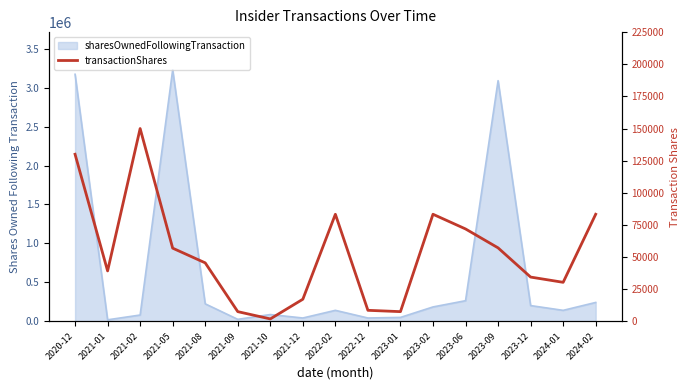

Approximately how many times larger is the value at 2021-08 compared to 2024-01?

1.5